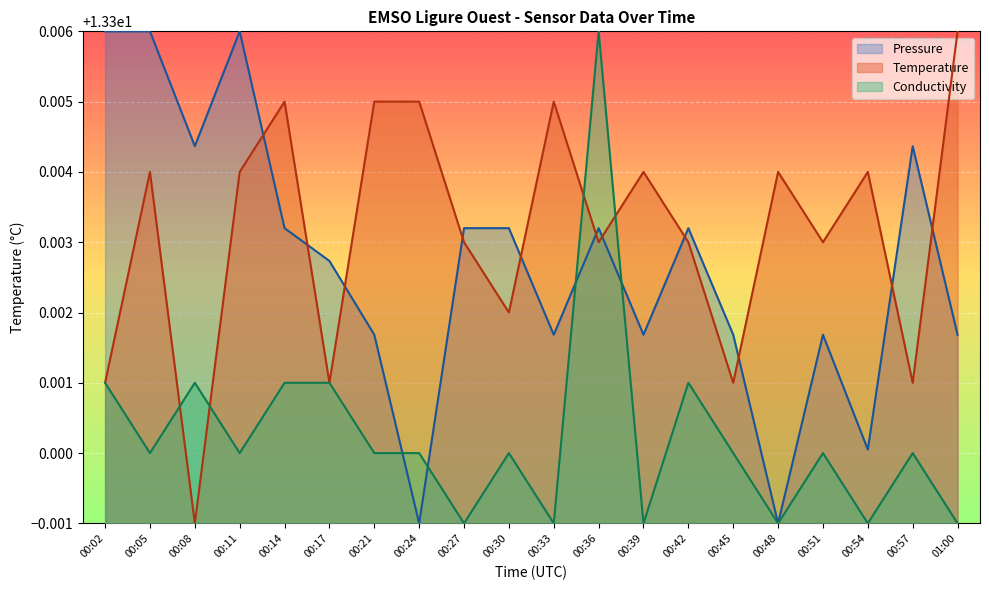

What value does the Pressure series have at 00:42?

0.6